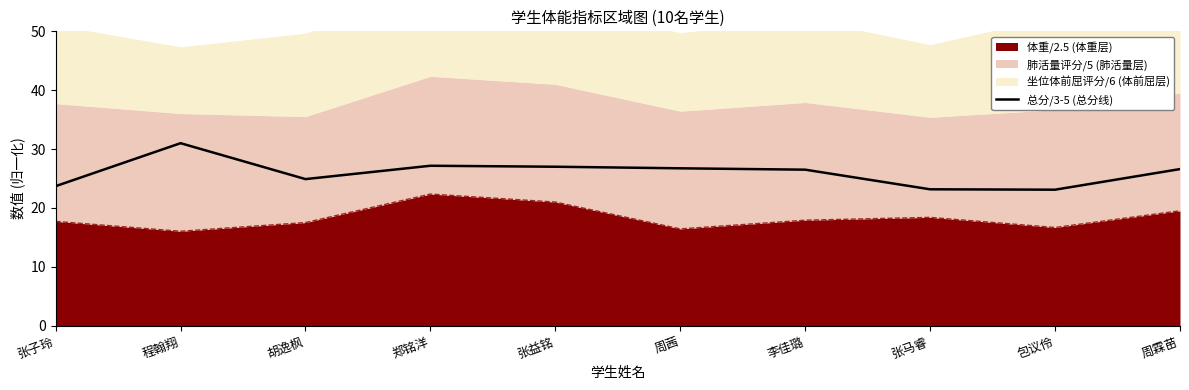

True or false: the data shows 26.7 at 周茜.

True